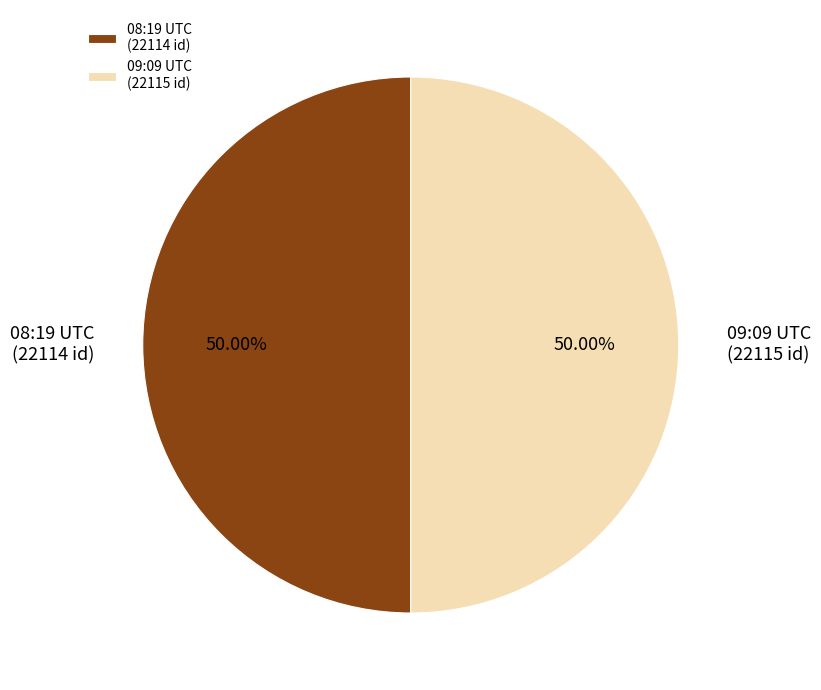

Is the sum of 09:09 UTC (22115 id) and 08:19 UTC (22114 id) greater than half?

Yes